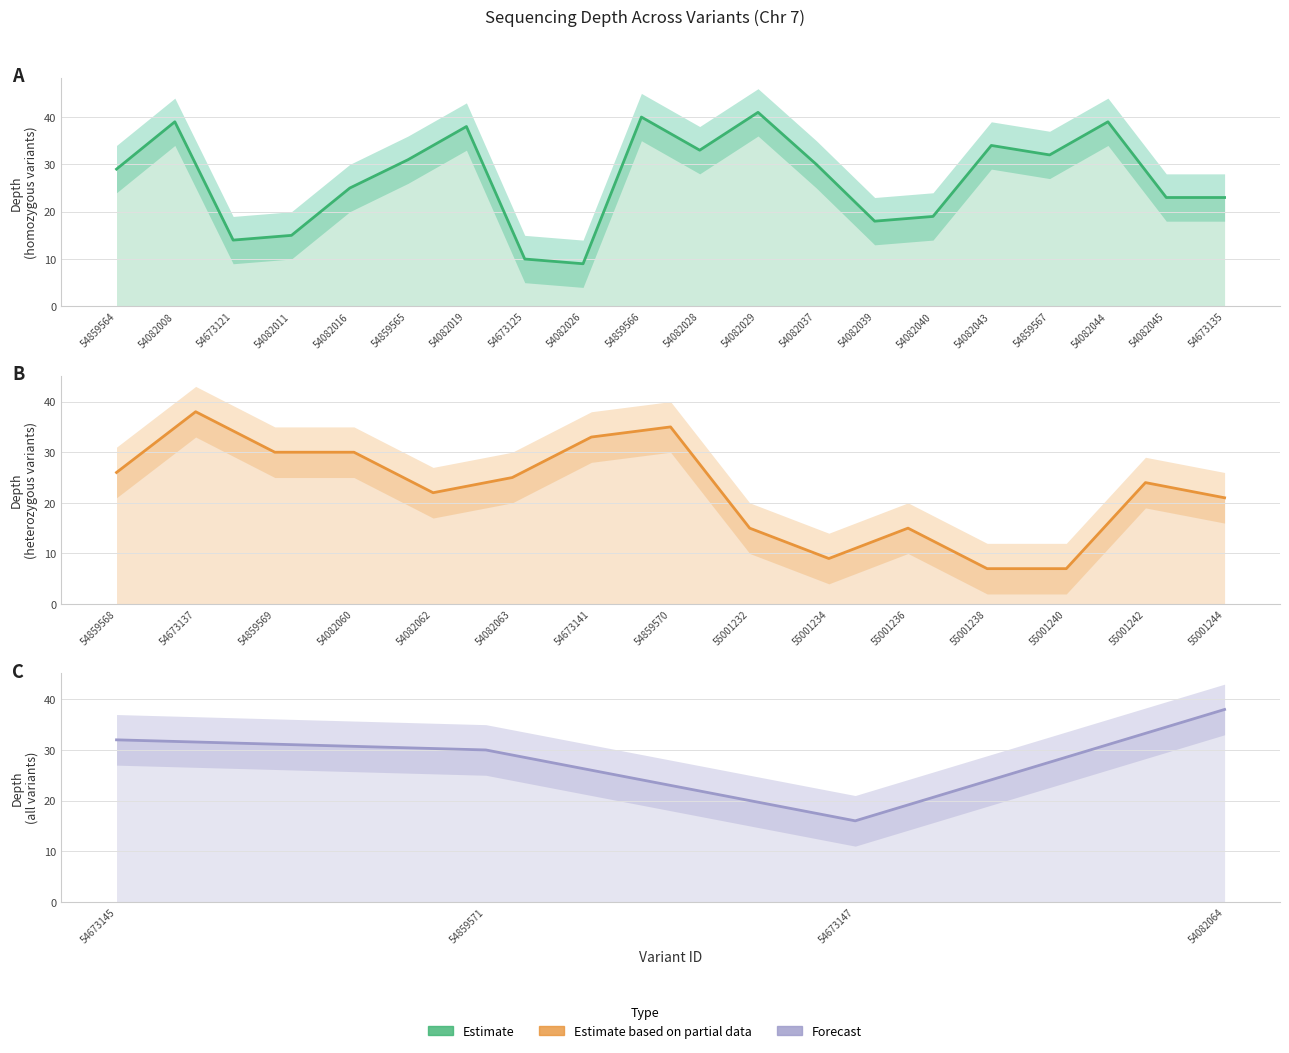

Is it true that depth_lower equals 2 at 54082011?

False